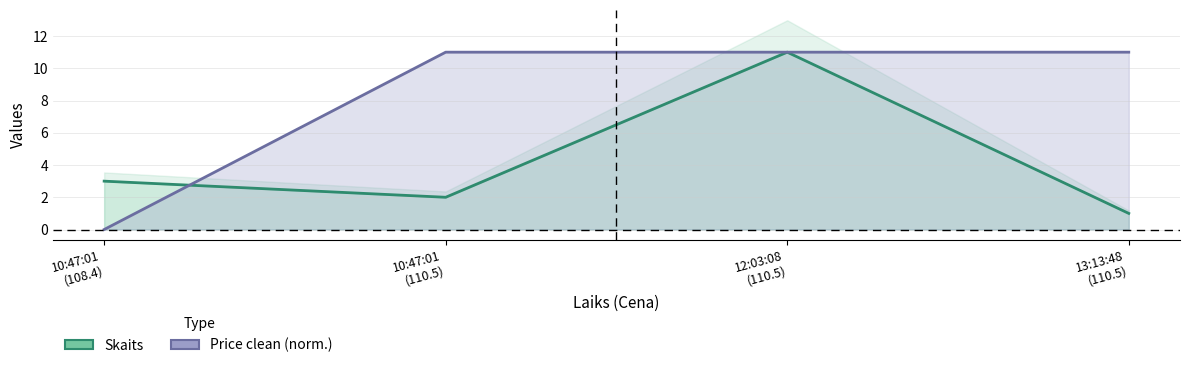

Reading left to right, extract all data points from this chart.

Skaits: 3.0	2.0	11.0	1.0
Price clean: 0.0	11.0	11.0	11.0